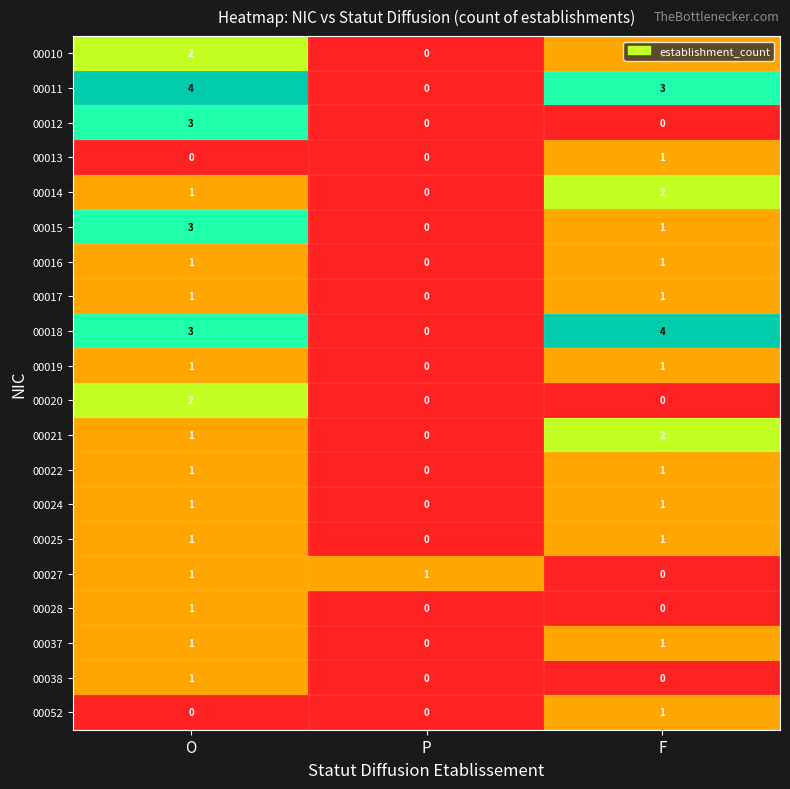

At which category is the sum across all series the highest?

O